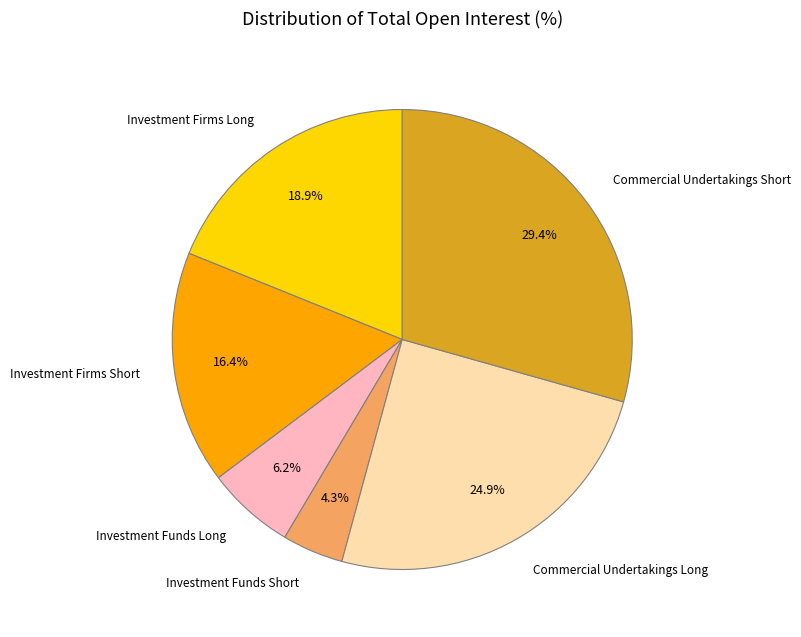

Rank the categories by value from highest to lowest.

Commercial Undertakings Short, Commercial Undertakings Long, Investment Firms Long, Investment Firms Short, Investment Funds Long, Investment Funds Short